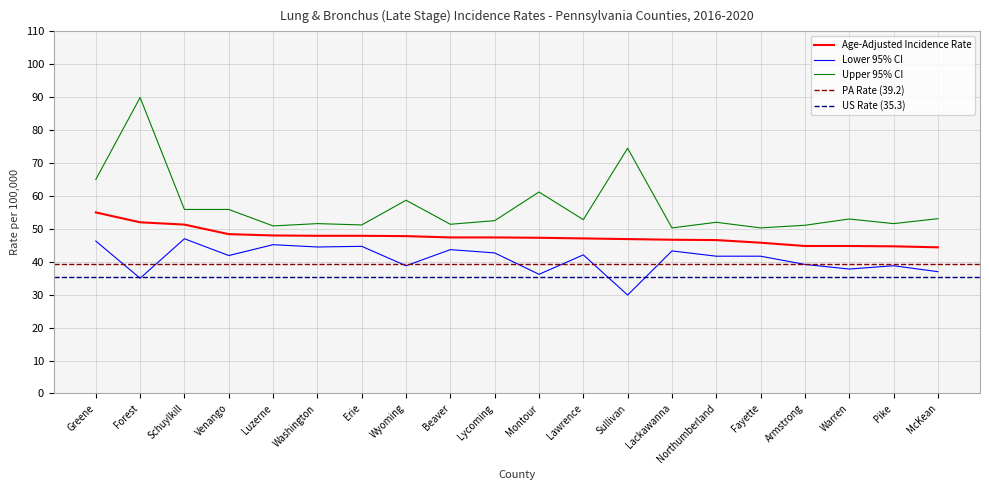

Reading left to right, what are all the values shown in this chart?

Age-Adjusted Incidence Rate: 55.0	52.0	51.3	48.4	48.0	47.9	47.9	47.8	47.4	47.4	47.3	47.1	46.9	46.7	46.6	45.8	44.8	44.8	44.7	44.4
Lower 95% CI: 46.3	35.0	47.0	41.9	45.2	44.5	44.7	38.8	43.7	42.7	36.2	42.1	29.9	43.3	41.7	41.7	39.2	37.8	38.8	37.0
Upper 95% CI: 65.0	89.9	55.9	55.9	50.9	51.6	51.2	58.7	51.4	52.5	61.2	52.8	74.5	50.3	52.0	50.3	51.1	53.0	51.6	53.1